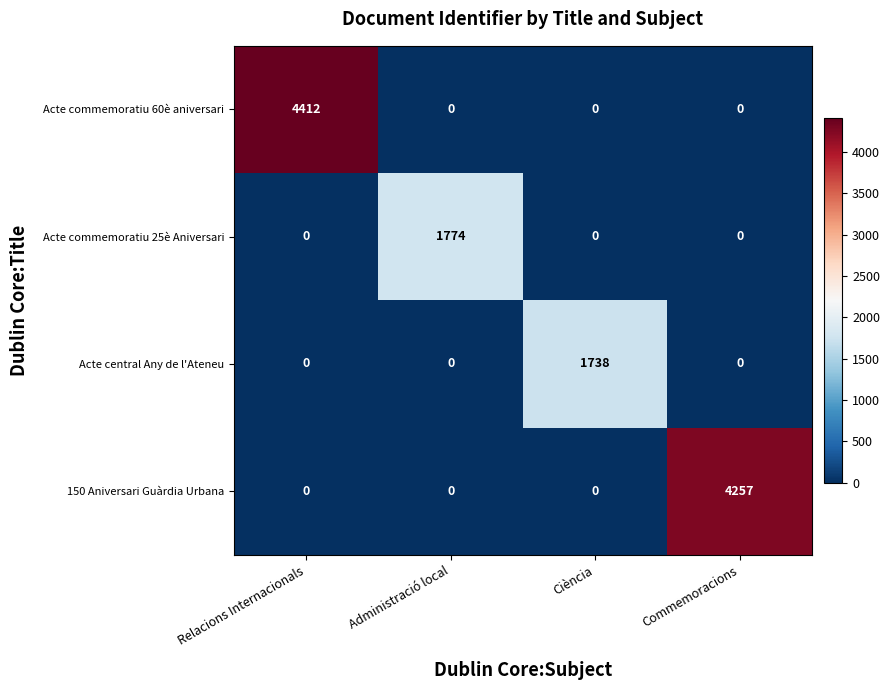

The value of Acte commemoratiu 25è Aniversari at Relacions Internacionals is -1097. True or false?

False